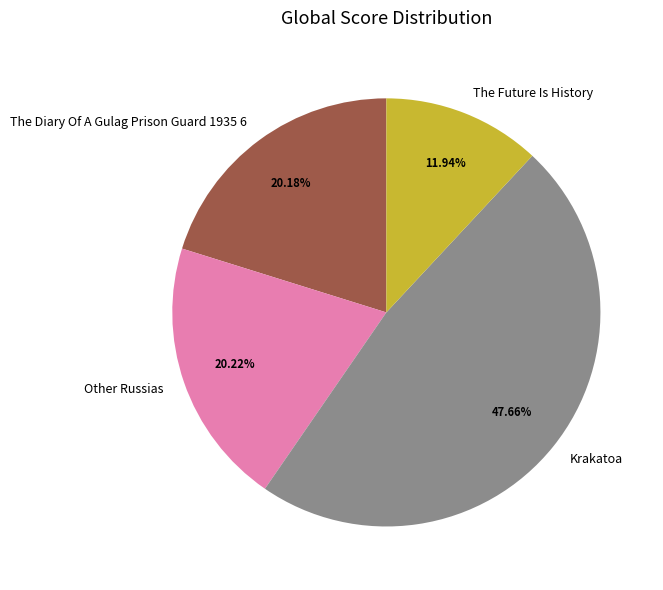

How much of the chart is everything except Other Russias?

79.8%